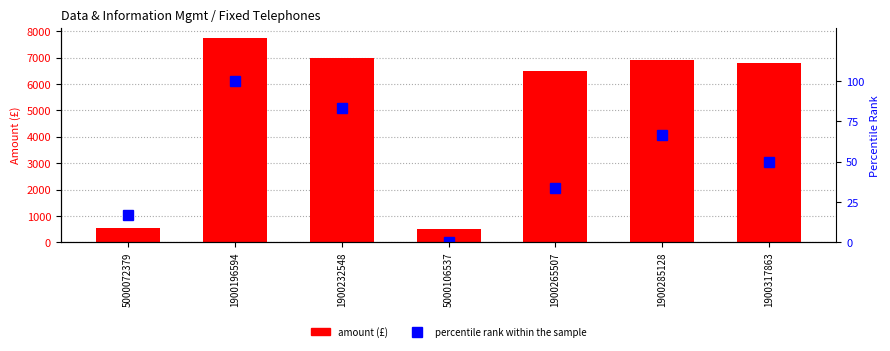

Count the number of data series in this chart.

2